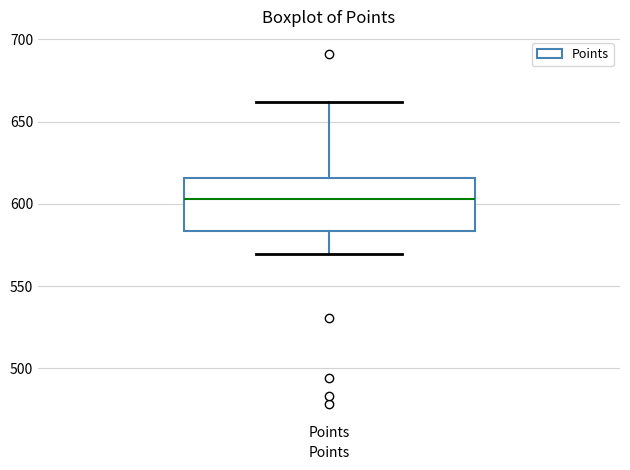

Where is the lower edge of the box for Points on the y-axis? The values are not printed on the chart, so give them approximately, as read against the axis.

585